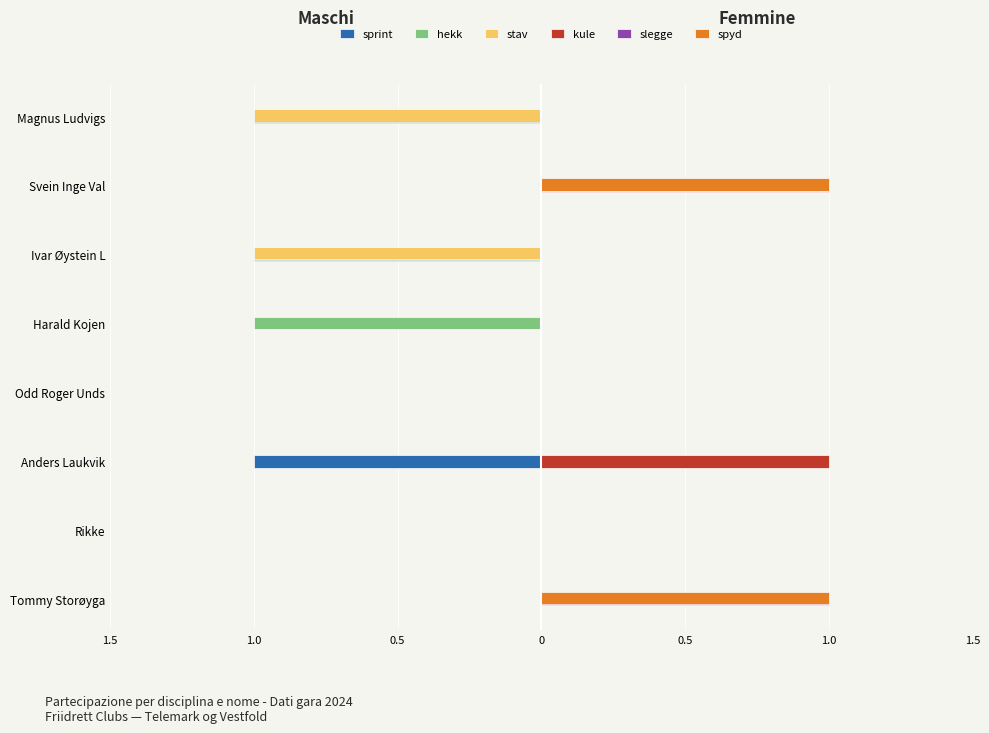

What are all the series names shown in the legend?

sprint, hekk, stav, kule, slegge, spyd